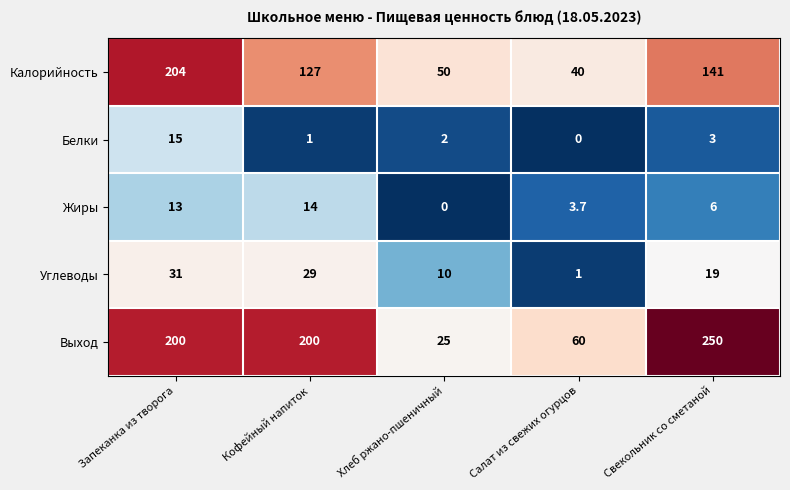

What is the difference between the maximum and second lowest values in the Белки series?

14.0